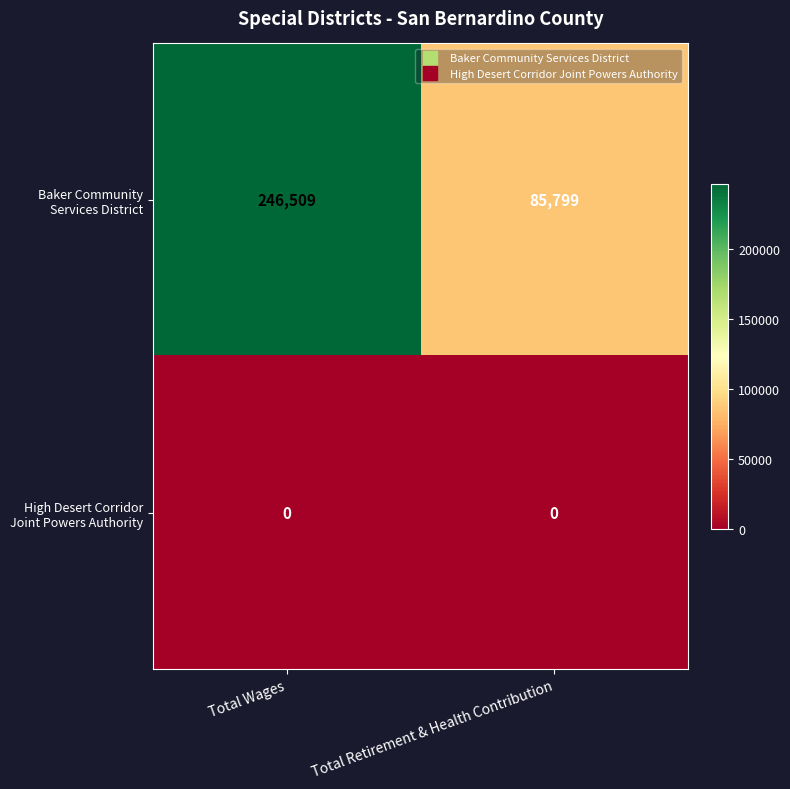

What is the spread (max minus min) of values at Total Retirement & Health Contribution?

85799